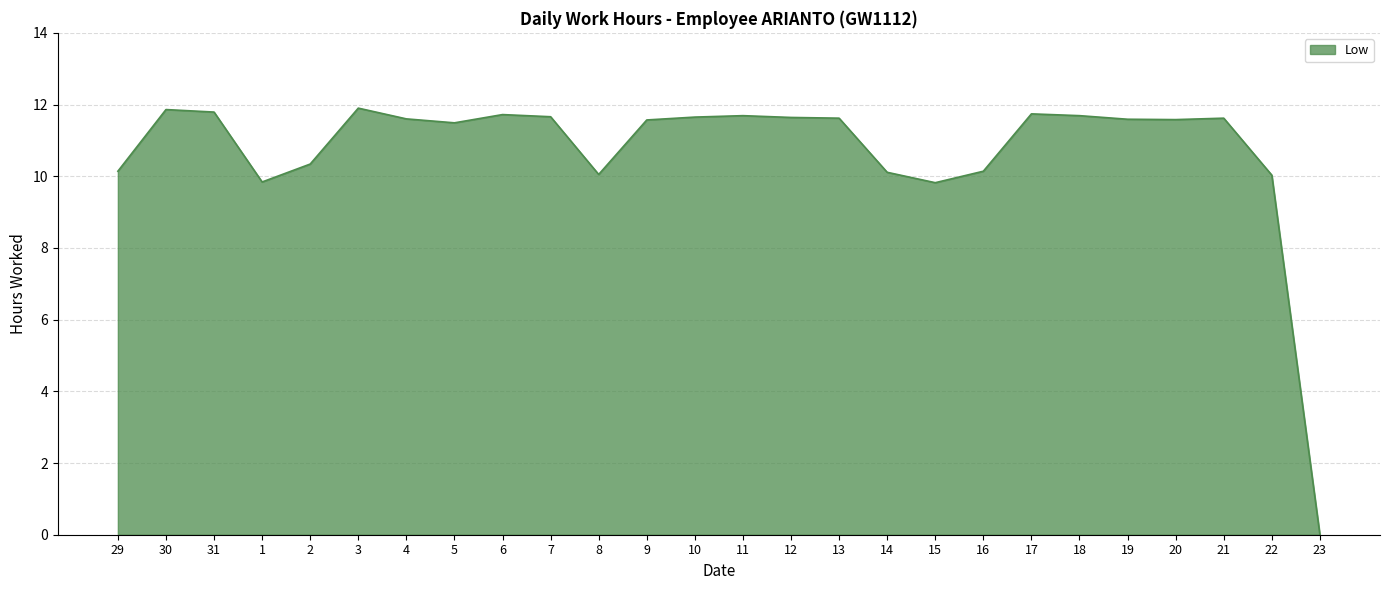

What position from the right is 8?

16